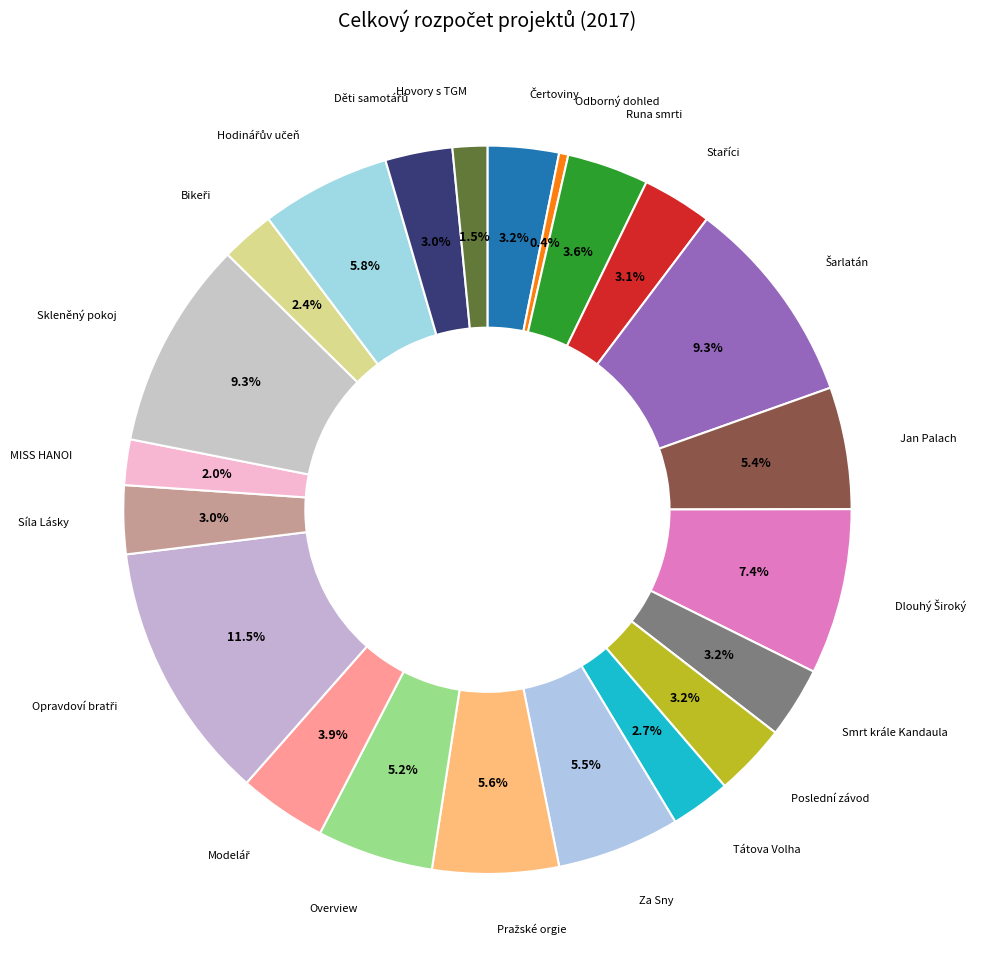

Is there a majority slice in this chart?

No